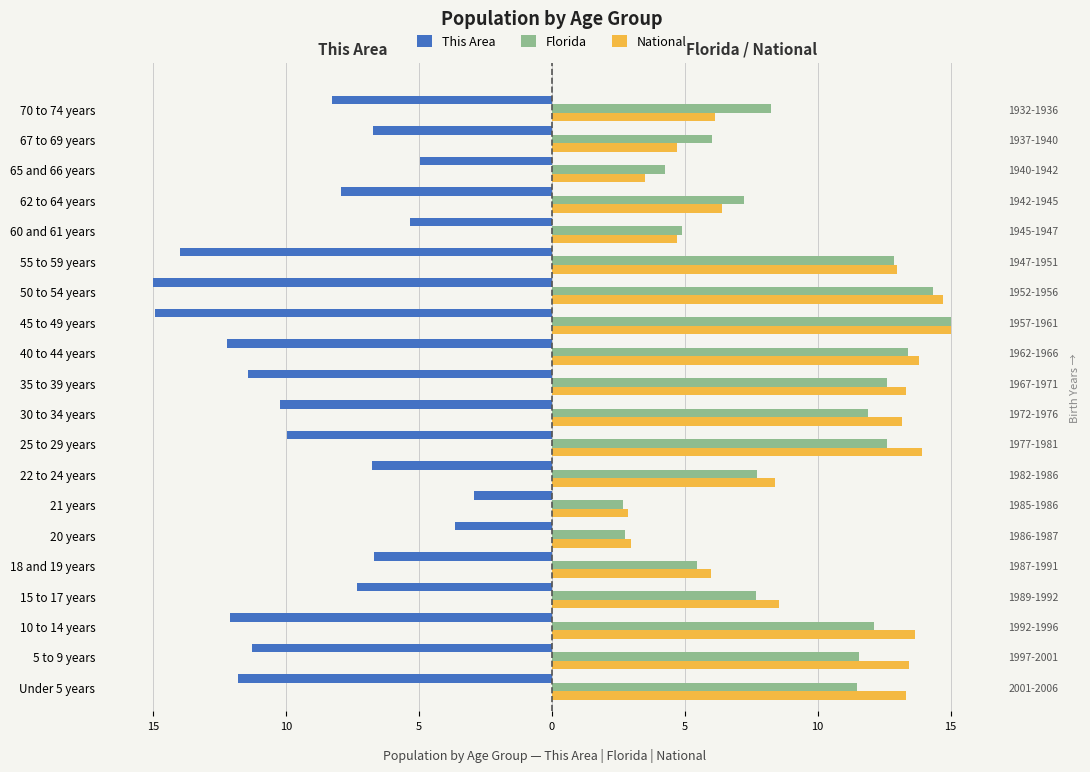

How many values in the This Area series exceed -8?

9